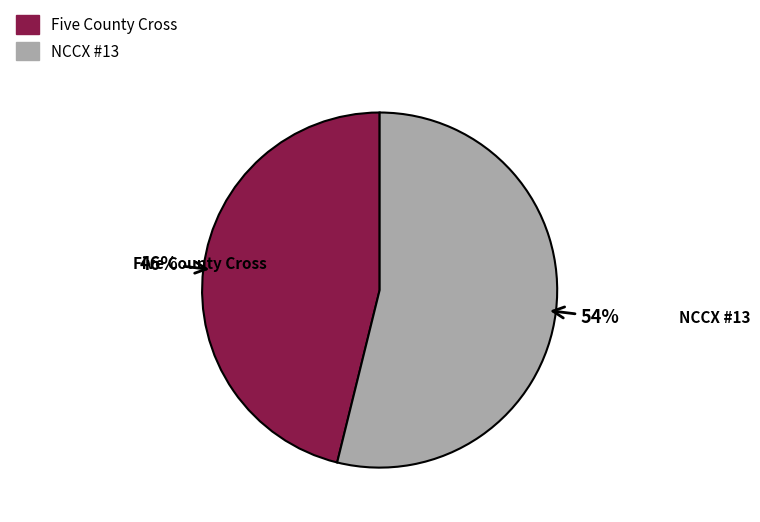

True or false: Five County Cross accounts for 53% of the total.

False